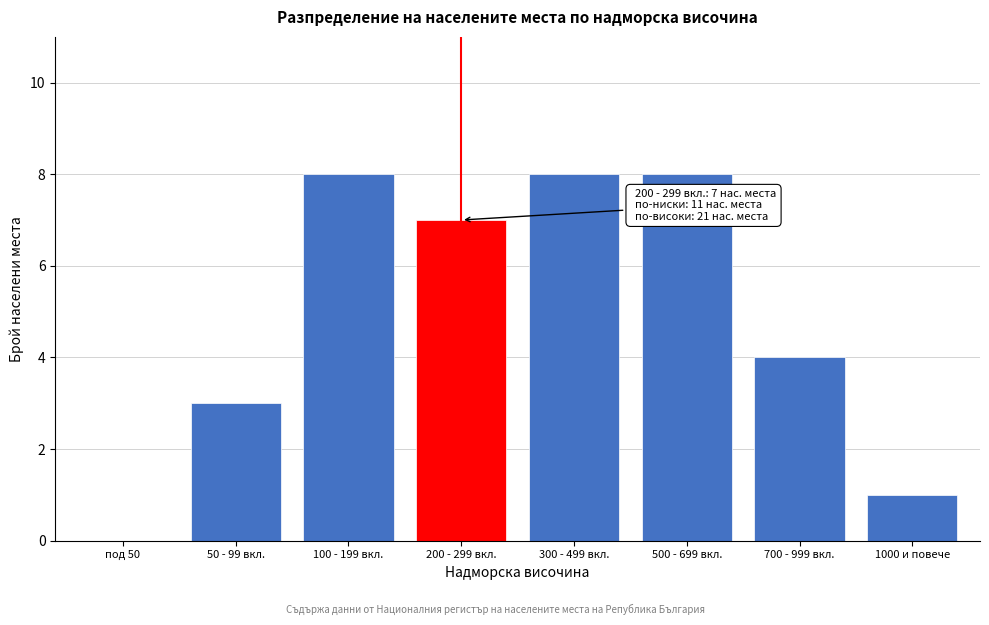

Reading left to right, list all the values displayed in this chart.

под 50=0	50 - 99 вкл.=3	100 - 199 вкл.=8	200 - 299 вкл.=7	300 - 499 вкл.=8	500 - 699 вкл.=8	700 - 999 вкл.=4	1000 и повече=1